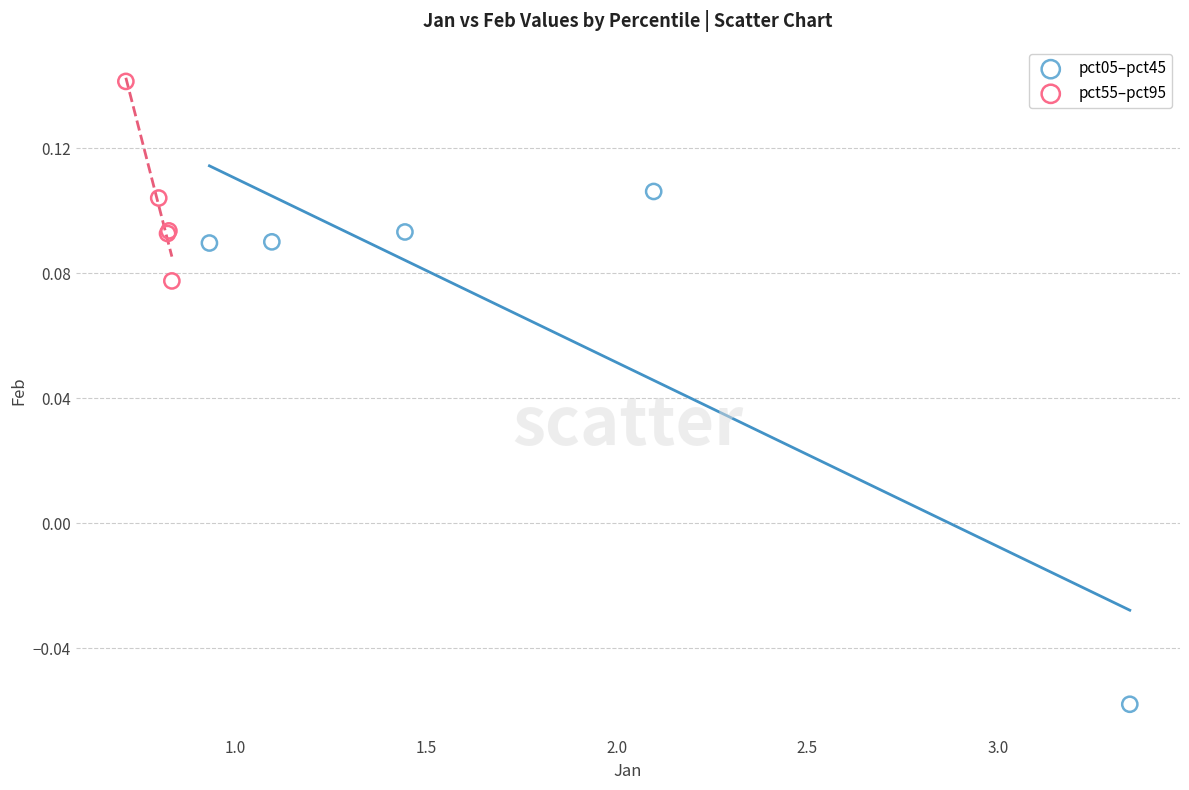

Which series contains the lowest Y value?

pct05–pct45